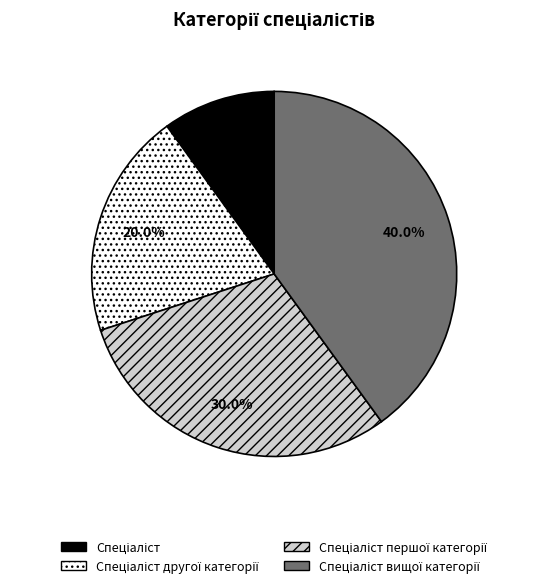

Is there any slice that represents more than half of the pie?

No